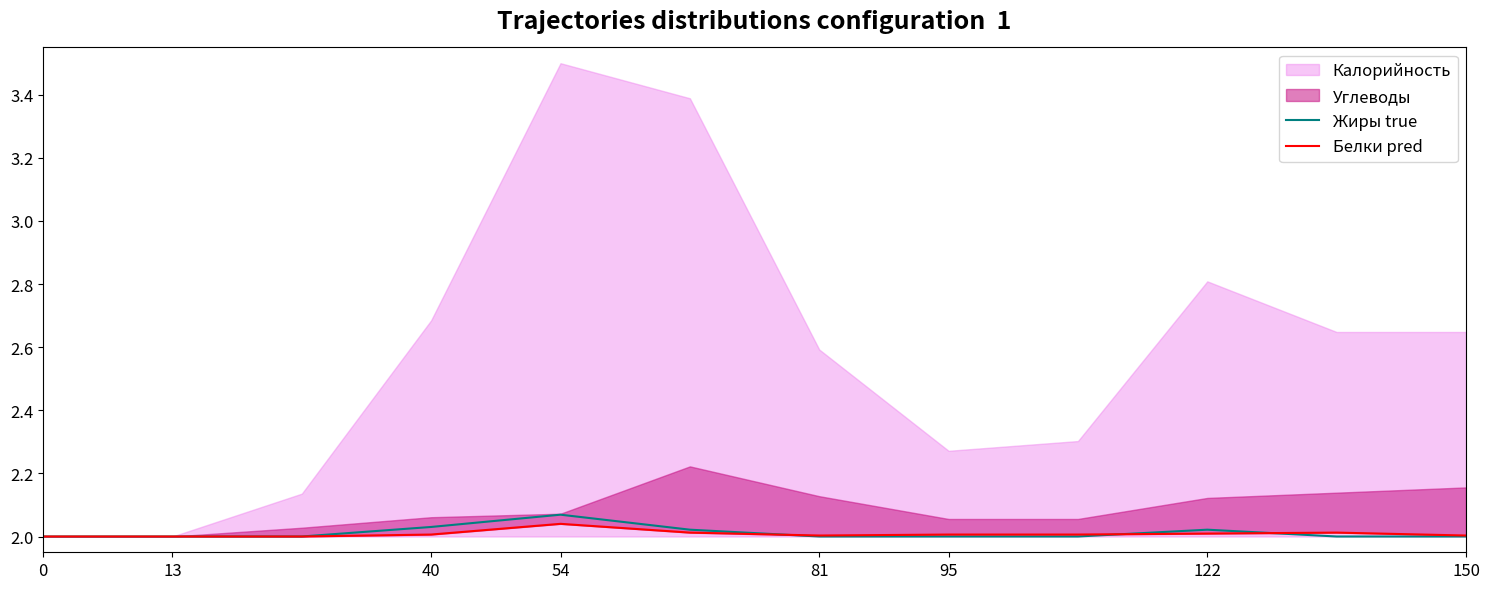

Is it true that Жиры true equals 2.0 at 81?

True